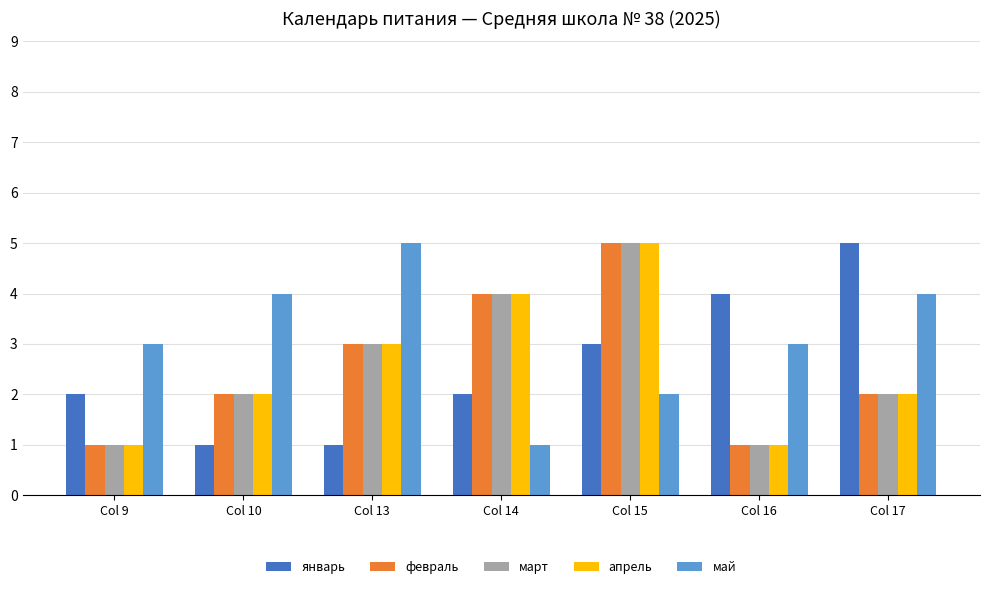

At which category is the sum across all series the highest?

Col 15